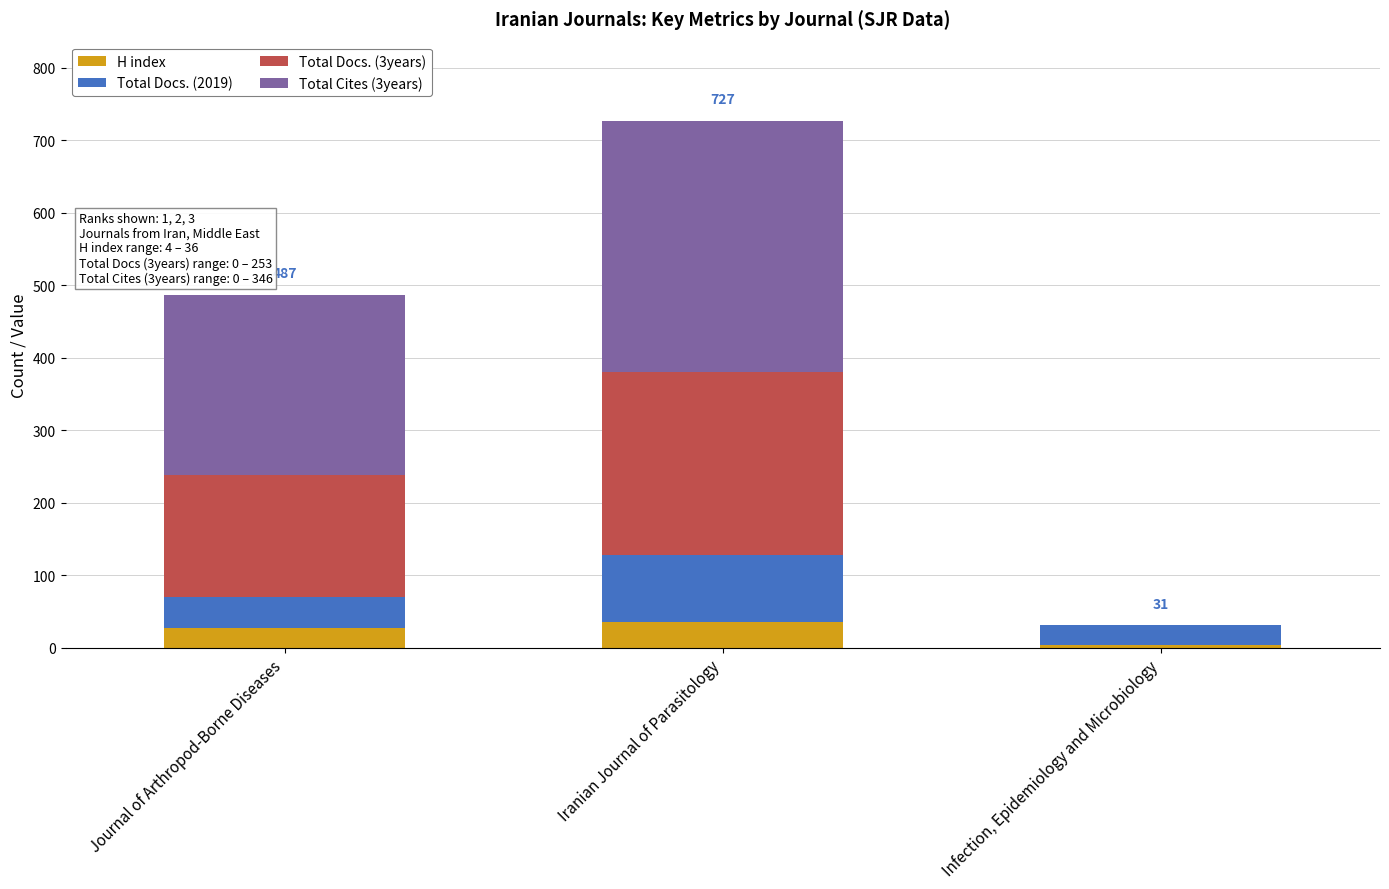

What value does the H index series have at Journal of Arthropod-Borne Diseases?

27